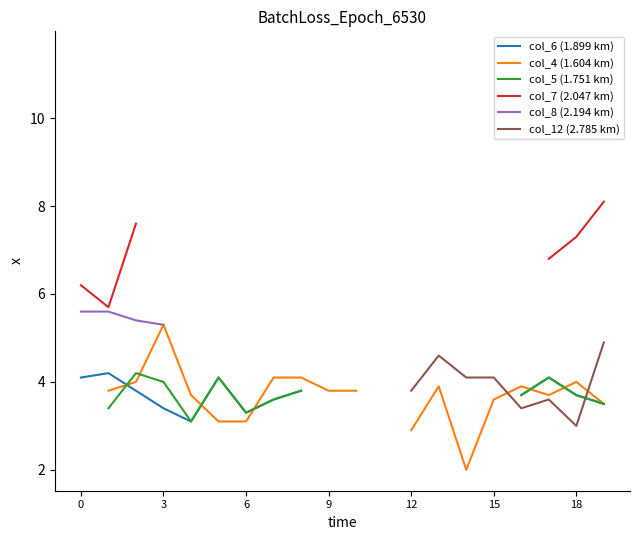

True or false: col_8 (2.194 km) and col_12 (2.785 km) intersect in this chart.

False